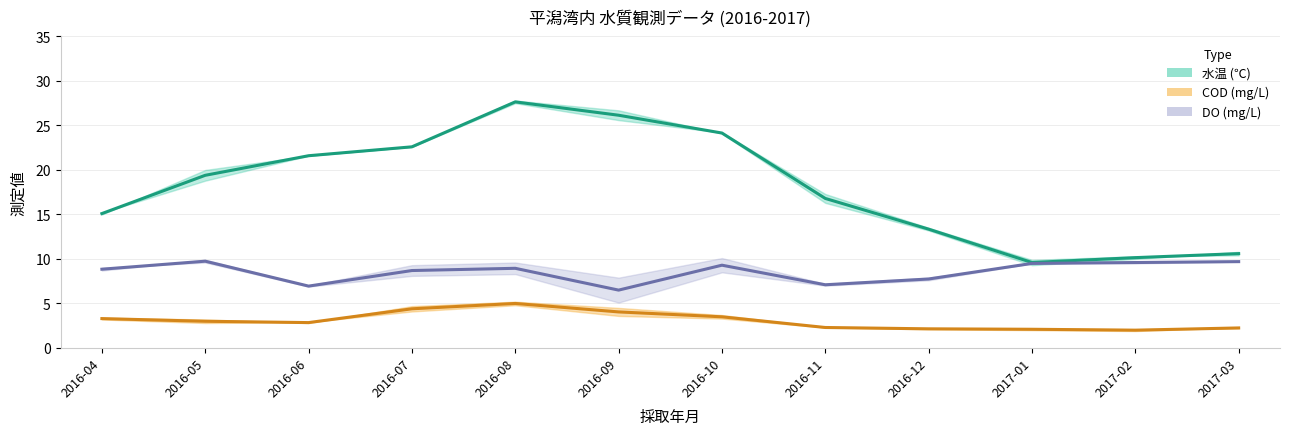

What is the sum of the 水温 (℃) values at 2016-08 and 2016-12?

41.0